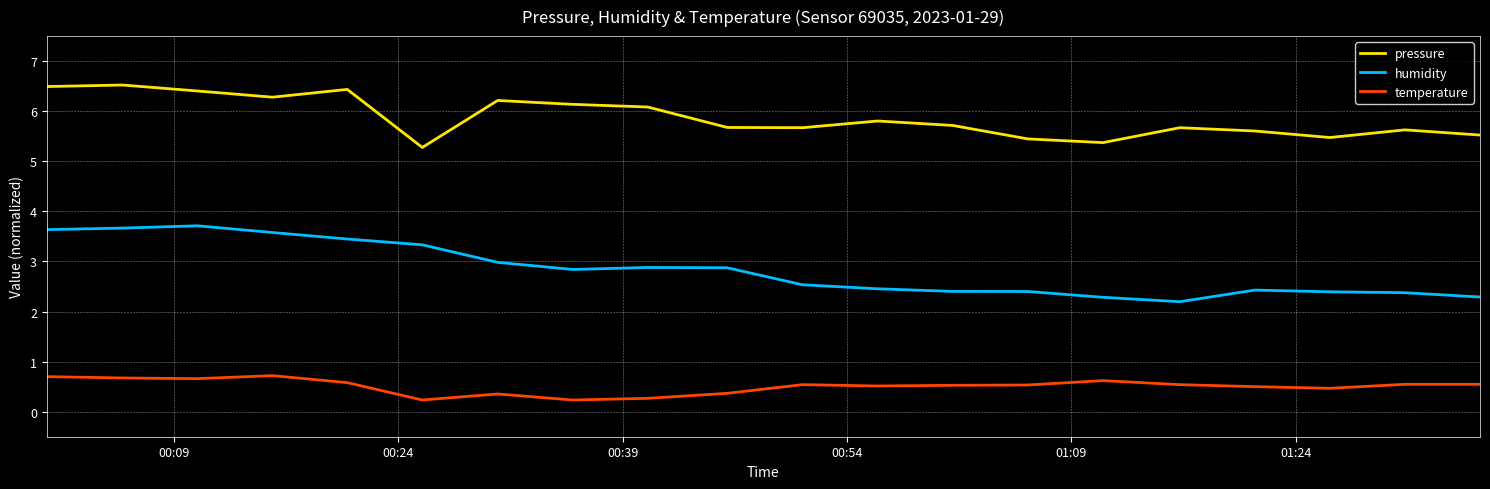

True or false: pressure and humidity intersect in this chart.

False